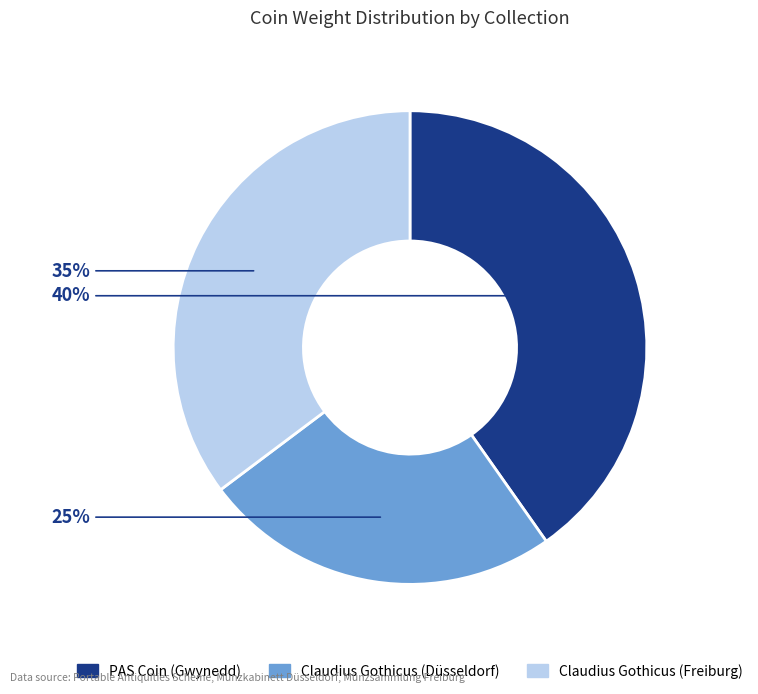

To the nearest percent, what portion does Claudius Gothicus (Düsseldorf) represent?

25%